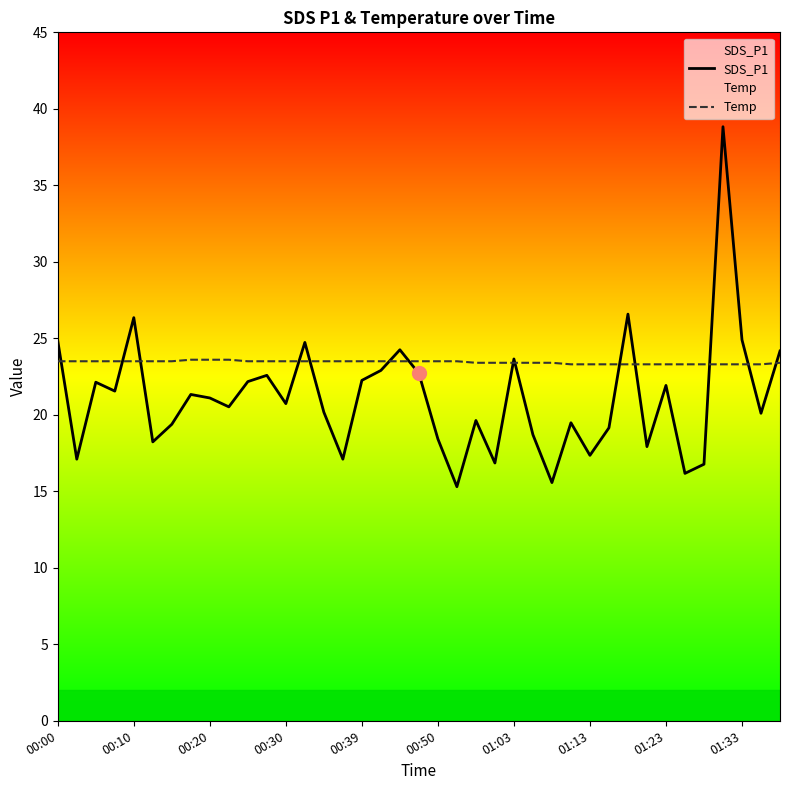

Which series has the largest total across all categories?

Temp